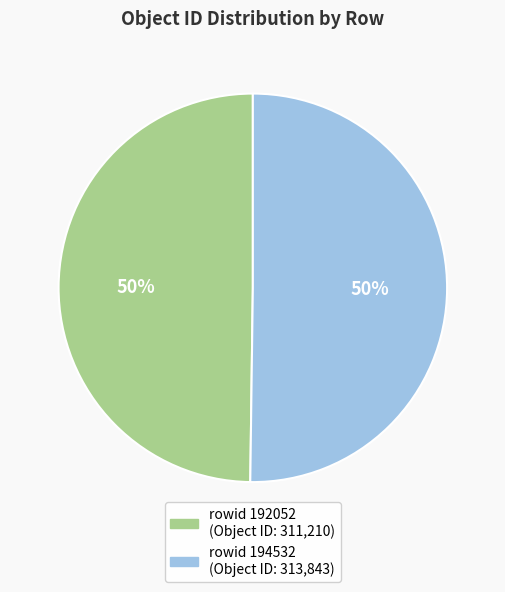

To the nearest percent, what is the average slice percentage?

50%